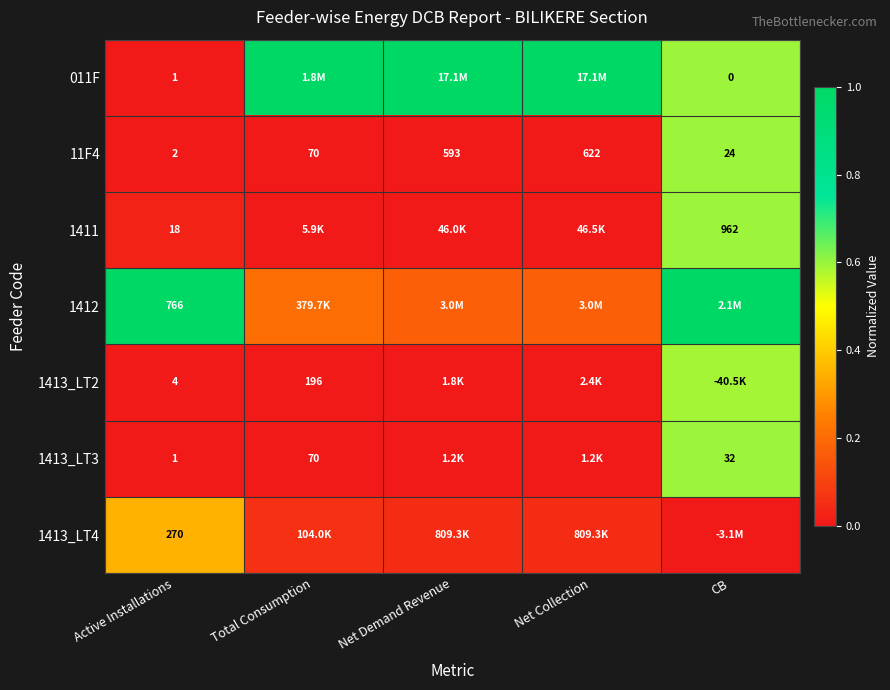

True or false: 1411 has a value of 0.6 at CB.

True